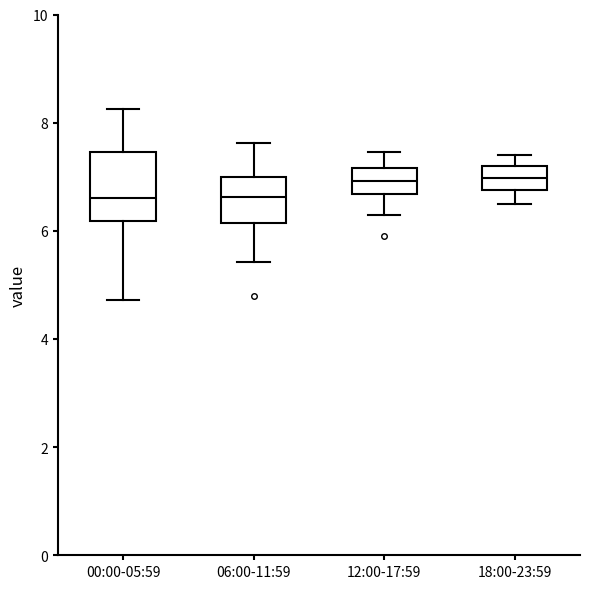

Reading left to right, read every box against the y-axis: the position of its median line, the range the box covers, and the ends of its whiskers. The values are not printed on the chart, so give them approximately, as read against the axis.

00:00-05:59: median 6.6, box 6.2 to 7.4, whiskers 4.8 to 8.2
06:00-11:59: median 6.6, box 6.2 to 7.0, whiskers 5.4 to 7.6
12:00-17:59: median 7.0, box 6.6 to 7.2, whiskers 6.4 to 7.4
18:00-23:59: median 7.0, box 6.8 to 7.2, whiskers 6.6 to 7.4